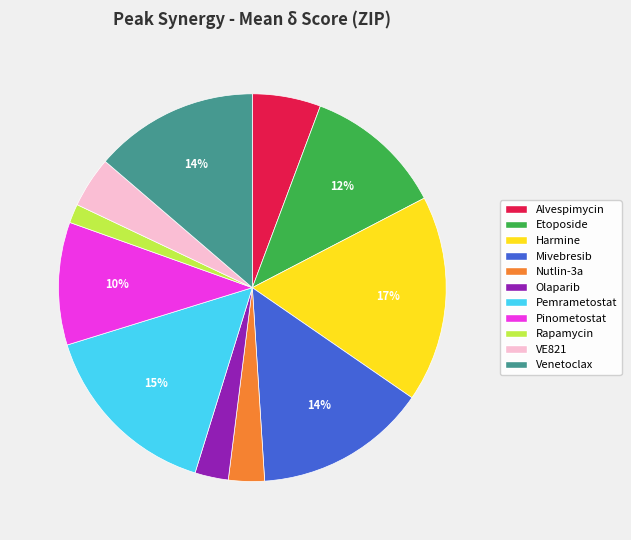

To the nearest percent, what is the difference between the Mivebresib and Pemrametostat slice percentages?

1%